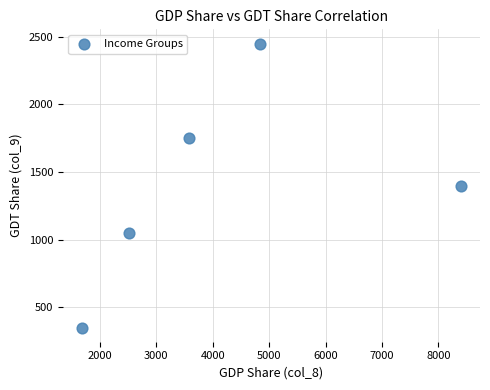

What is the range of X values (max minus min)?

6720